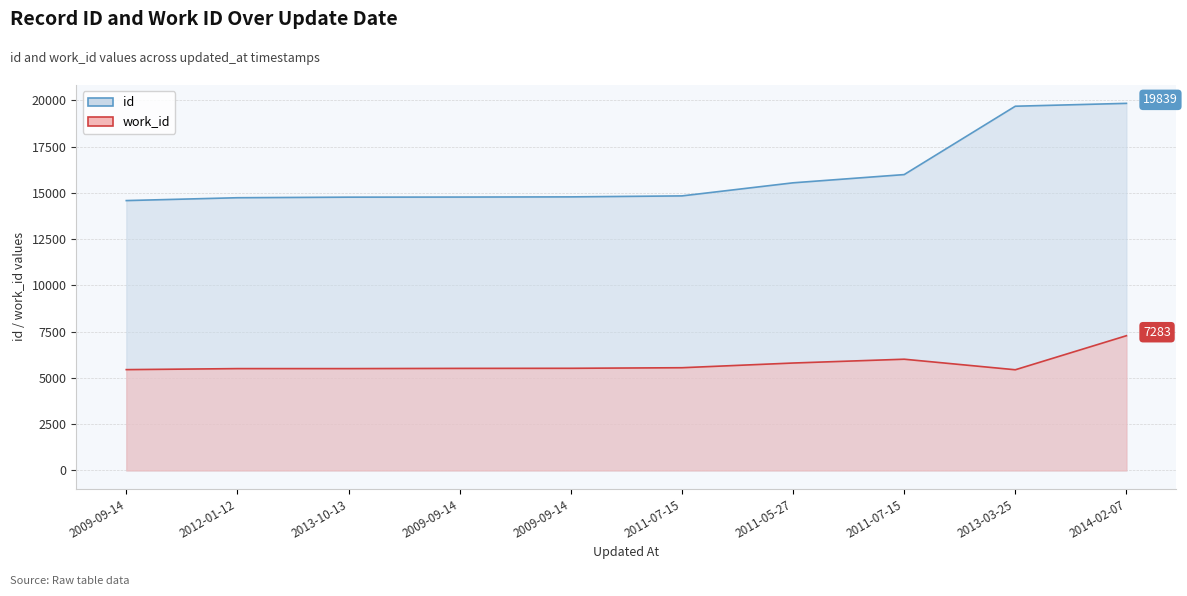

What is the value of the id point at the 9th from the left?

19684